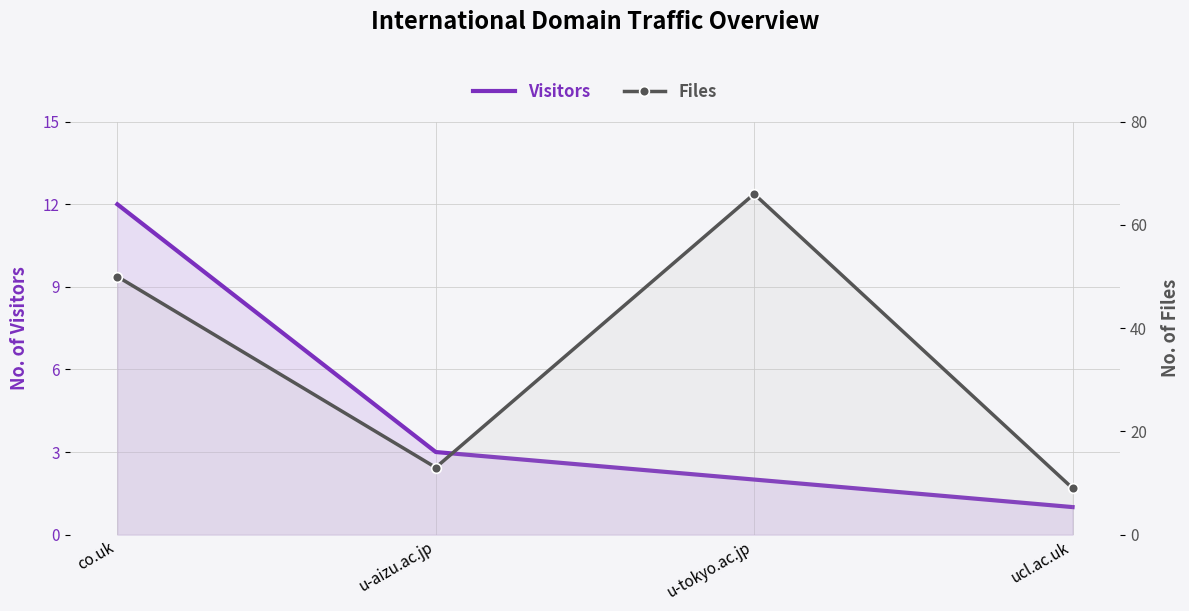

True or false: Visitors has a value of 3 at u-aizu.ac.jp.

True